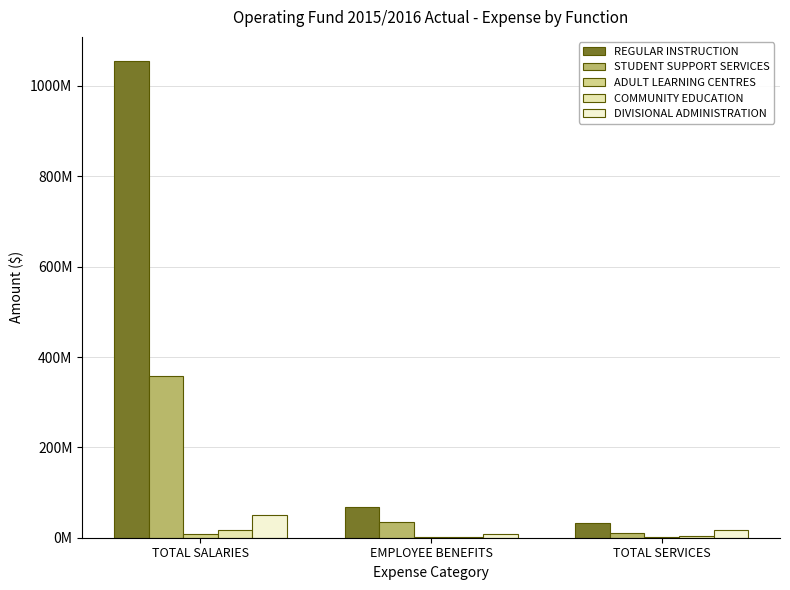

Are the bars horizontal?

No